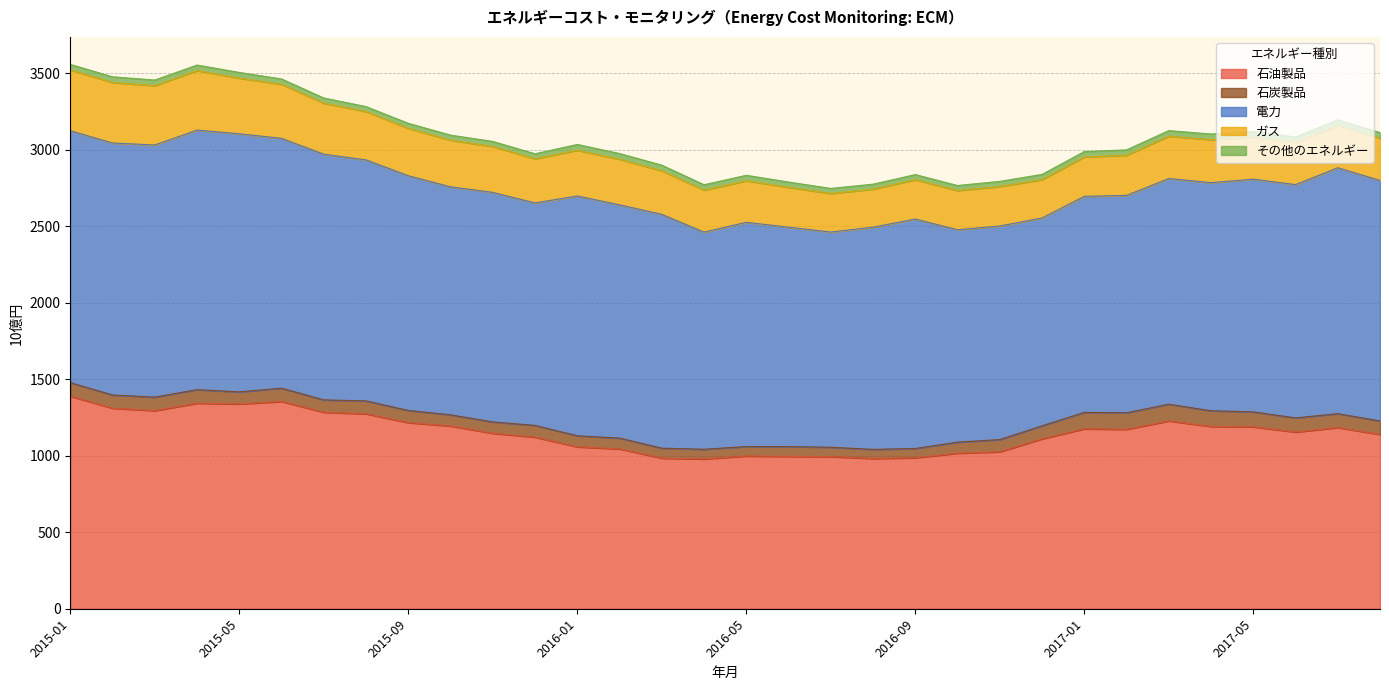

At which category does ガス reach its first local peak?

2015-04